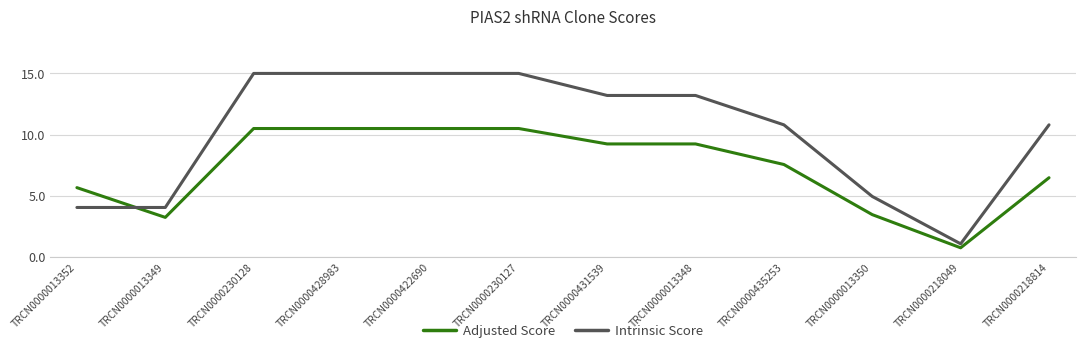

Where is the first local minimum for Adjusted Score?

TRCN0000013349